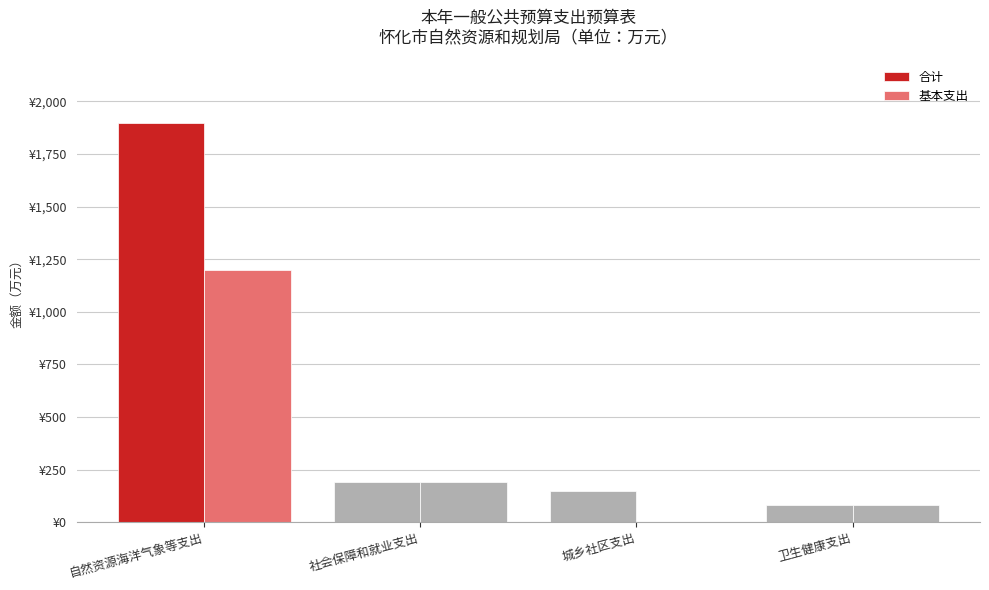

Are the bars horizontal?

No